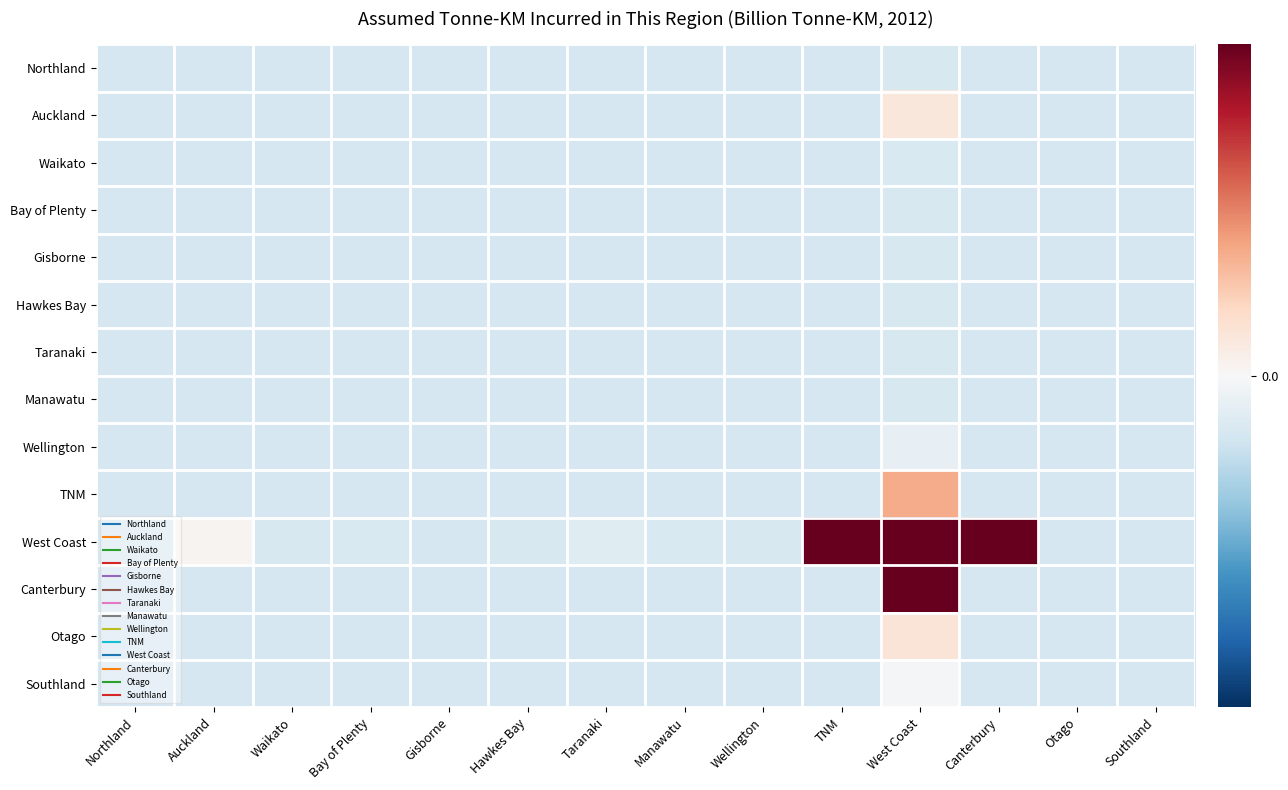

Reading right to left, what are all the values shown in this chart?

Northland: Southland=-0.0	Otago=-0.0	Canterbury=-0.0	West Coast=-0.0	TNM=-0.0	Wellington=-0.0	Manawatu=-0.0	Taranaki=-0.0	Hawkes Bay=-0.0	Gisborne=-0.0	Bay of Plenty=-0.0	Waikato=-0.0	Auckland=-0.0	Northland=-0.0
Auckland: Southland=-0.0	Otago=-0.0	Canterbury=-0.0	West Coast=0.0	TNM=-0.0	Wellington=-0.0	Manawatu=-0.0	Taranaki=-0.0	Hawkes Bay=-0.0	Gisborne=-0.0	Bay of Plenty=-0.0	Waikato=-0.0	Auckland=-0.0	Northland=-0.0
Waikato: Southland=-0.0	Otago=-0.0	Canterbury=-0.0	West Coast=-0.0	TNM=-0.0	Wellington=-0.0	Manawatu=-0.0	Taranaki=-0.0	Hawkes Bay=-0.0	Gisborne=-0.0	Bay of Plenty=-0.0	Waikato=-0.0	Auckland=-0.0	Northland=-0.0
Bay of Plenty: Southland=-0.0	Otago=-0.0	Canterbury=-0.0	West Coast=-0.0	TNM=-0.0	Wellington=-0.0	Manawatu=-0.0	Taranaki=-0.0	Hawkes Bay=-0.0	Gisborne=-0.0	Bay of Plenty=-0.0	Waikato=-0.0	Auckland=-0.0	Northland=-0.0
Gisborne: Southland=-0.0	Otago=-0.0	Canterbury=-0.0	West Coast=-0.0	TNM=-0.0	Wellington=-0.0	Manawatu=-0.0	Taranaki=-0.0	Hawkes Bay=-0.0	Gisborne=-0.0	Bay of Plenty=-0.0	Waikato=-0.0	Auckland=-0.0	Northland=-0.0
Hawkes Bay: Southland=-0.0	Otago=-0.0	Canterbury=-0.0	West Coast=-0.0	TNM=-0.0	Wellington=-0.0	Manawatu=-0.0	Taranaki=-0.0	Hawkes Bay=-0.0	Gisborne=-0.0	Bay of Plenty=-0.0	Waikato=-0.0	Auckland=-0.0	Northland=-0.0
Taranaki: Southland=-0.0	Otago=-0.0	Canterbury=-0.0	West Coast=-0.0	TNM=-0.0	Wellington=-0.0	Manawatu=-0.0	Taranaki=-0.0	Hawkes Bay=-0.0	Gisborne=-0.0	Bay of Plenty=-0.0	Waikato=-0.0	Auckland=-0.0	Northland=-0.0
Manawatu: Southland=-0.0	Otago=-0.0	Canterbury=-0.0	West Coast=-0.0	TNM=-0.0	Wellington=-0.0	Manawatu=-0.0	Taranaki=-0.0	Hawkes Bay=-0.0	Gisborne=-0.0	Bay of Plenty=-0.0	Waikato=-0.0	Auckland=-0.0	Northland=-0.0
Wellington: Southland=-0.0	Otago=-0.0	Canterbury=-0.0	West Coast=-0.0	TNM=-0.0	Wellington=-0.0	Manawatu=-0.0	Taranaki=-0.0	Hawkes Bay=-0.0	Gisborne=-0.0	Bay of Plenty=-0.0	Waikato=-0.0	Auckland=-0.0	Northland=-0.0
TNM: Southland=-0.0	Otago=-0.0	Canterbury=-0.0	West Coast=0.0	TNM=-0.0	Wellington=-0.0	Manawatu=-0.0	Taranaki=-0.0	Hawkes Bay=-0.0	Gisborne=-0.0	Bay of Plenty=-0.0	Waikato=-0.0	Auckland=-0.0	Northland=-0.0
West Coast: Southland=-0.0	Otago=-0.0	Canterbury=0.5	West Coast=0.5	TNM=0.4	Wellington=-0.0	Manawatu=-0.0	Taranaki=-0.0	Hawkes Bay=-0.0	Gisborne=-0.0	Bay of Plenty=-0.0	Waikato=-0.0	Auckland=0.0	Northland=-0.0
Canterbury: Southland=-0.0	Otago=-0.0	Canterbury=-0.0	West Coast=0.5	TNM=-0.0	Wellington=-0.0	Manawatu=-0.0	Taranaki=-0.0	Hawkes Bay=-0.0	Gisborne=-0.0	Bay of Plenty=-0.0	Waikato=-0.0	Auckland=-0.0	Northland=-0.0
Otago: Southland=-0.0	Otago=-0.0	Canterbury=-0.0	West Coast=0.0	TNM=-0.0	Wellington=-0.0	Manawatu=-0.0	Taranaki=-0.0	Hawkes Bay=-0.0	Gisborne=-0.0	Bay of Plenty=-0.0	Waikato=-0.0	Auckland=-0.0	Northland=-0.0
Southland: Southland=-0.0	Otago=-0.0	Canterbury=-0.0	West Coast=-0.0	TNM=-0.0	Wellington=-0.0	Manawatu=-0.0	Taranaki=-0.0	Hawkes Bay=-0.0	Gisborne=-0.0	Bay of Plenty=-0.0	Waikato=-0.0	Auckland=-0.0	Northland=-0.0